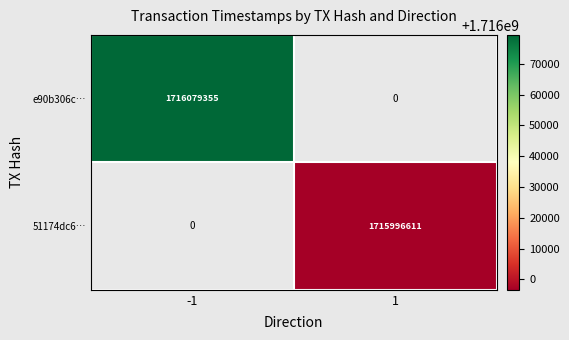

The 51174dc6… series shows 1715996611 at 1. True or false?

True